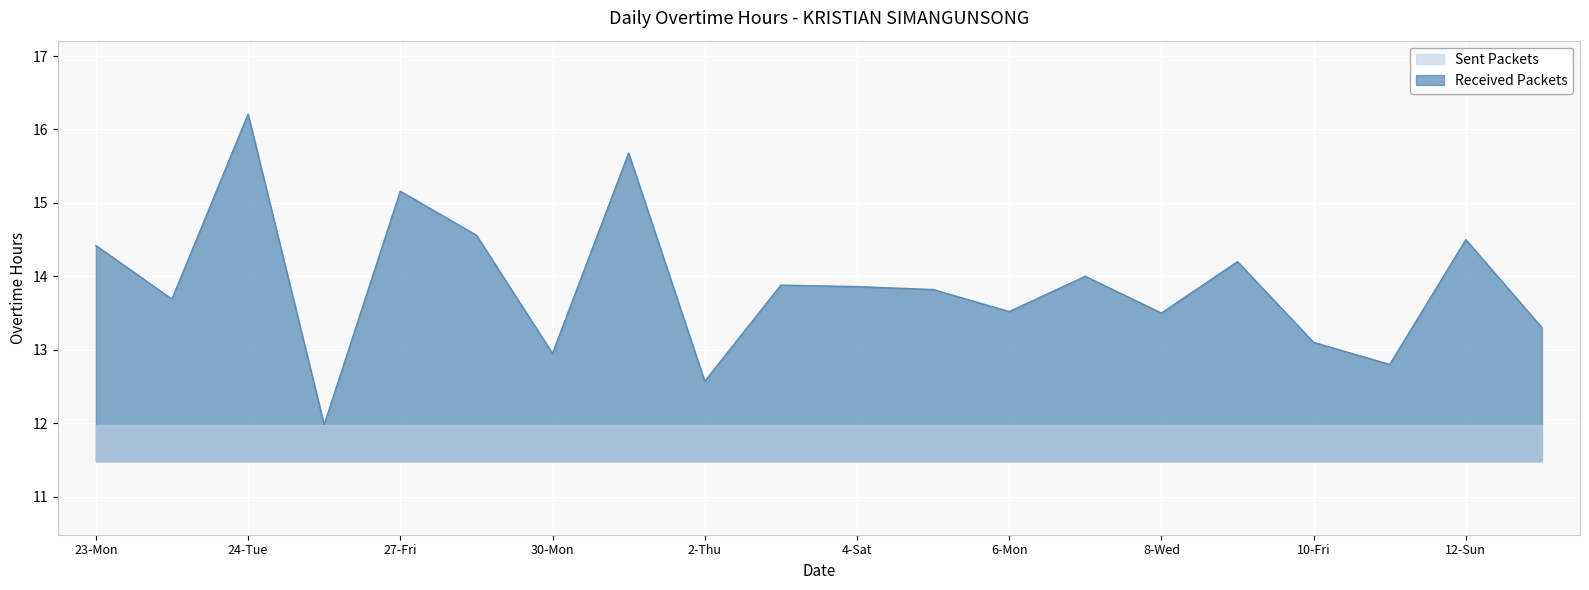

What is the difference between the second highest and minimum values?

3.7